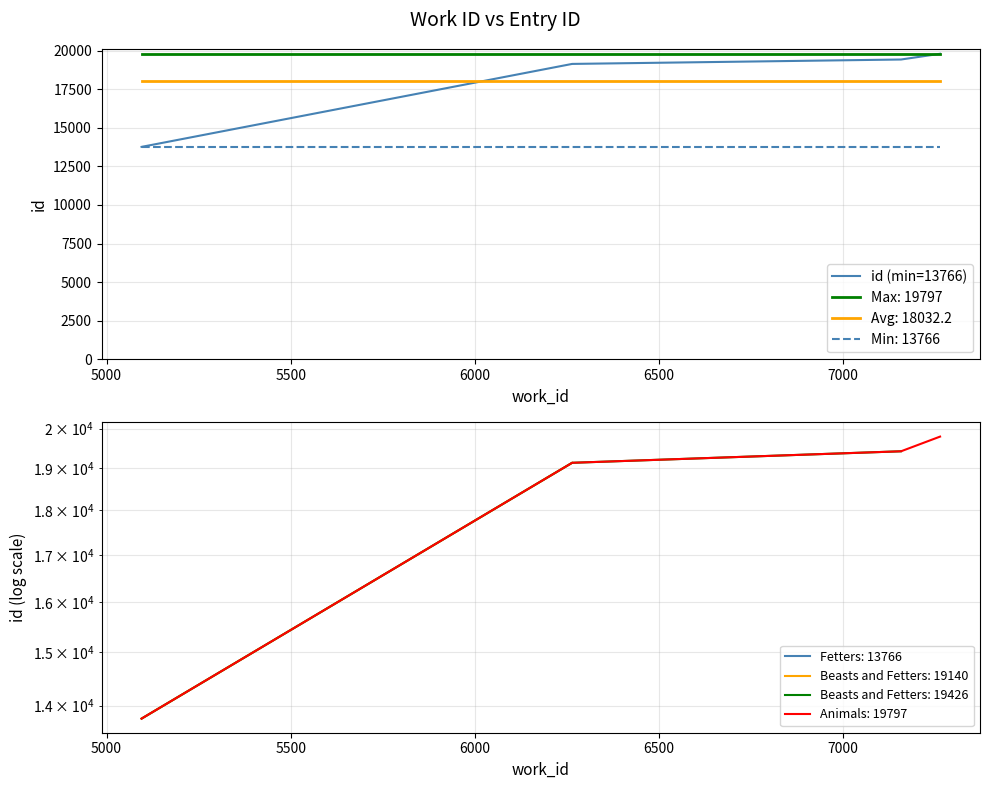

True or false: Min: 13766 and Max: 19797 cross at least once.

False